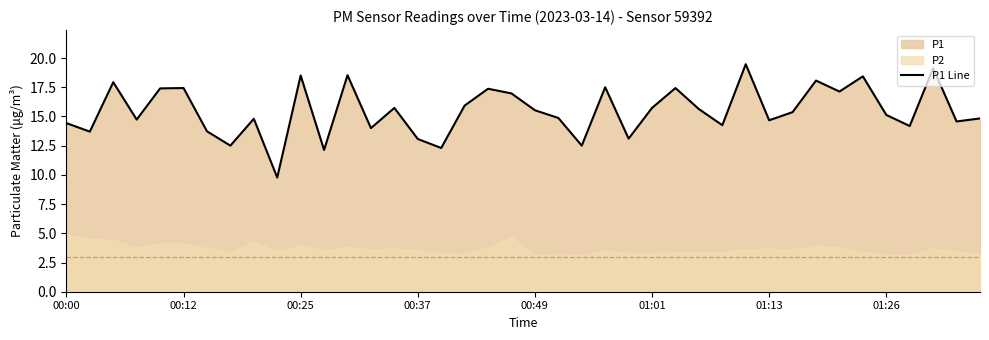

What is the minimum value for P1 Line?

9.8